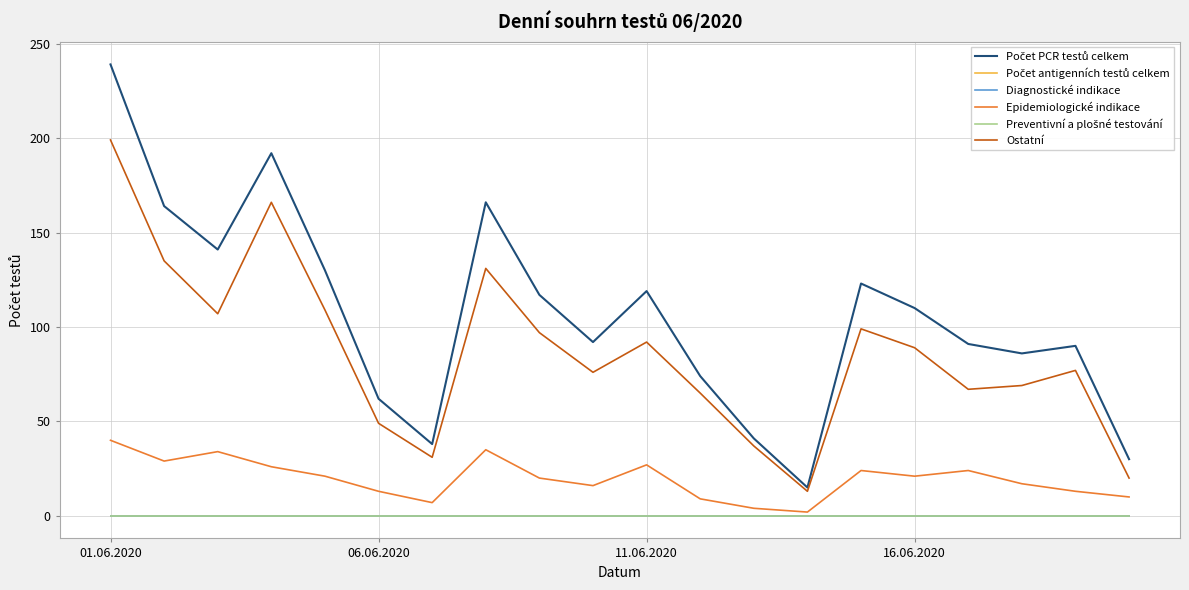

Where is Epidemiologické indikace nearest to the value 21?

4